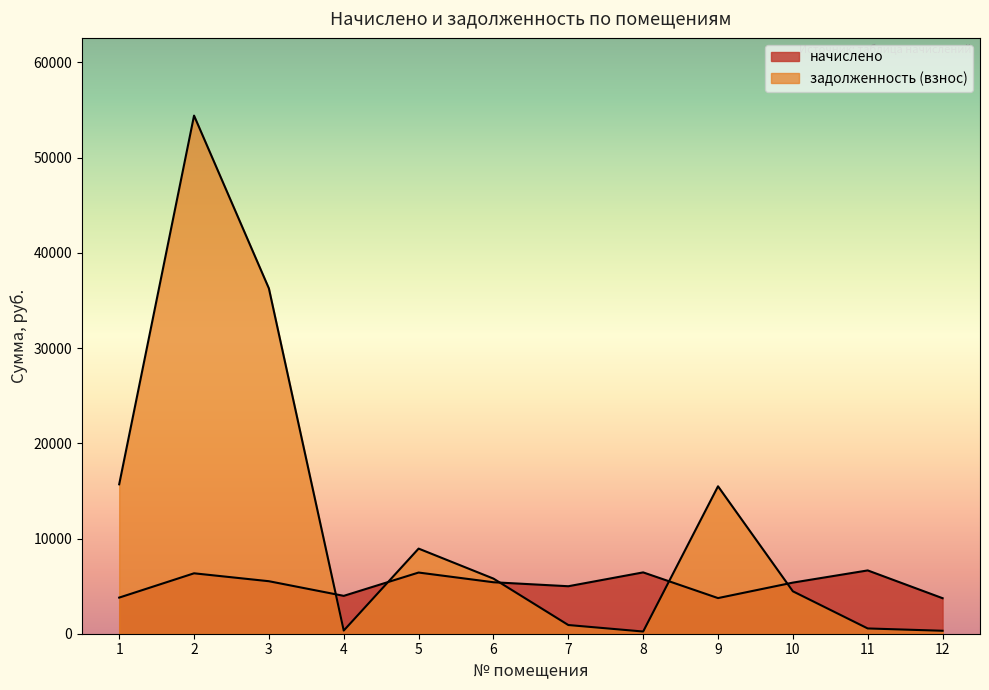

What is the spread (max minus min) of values at 11?

6094.4